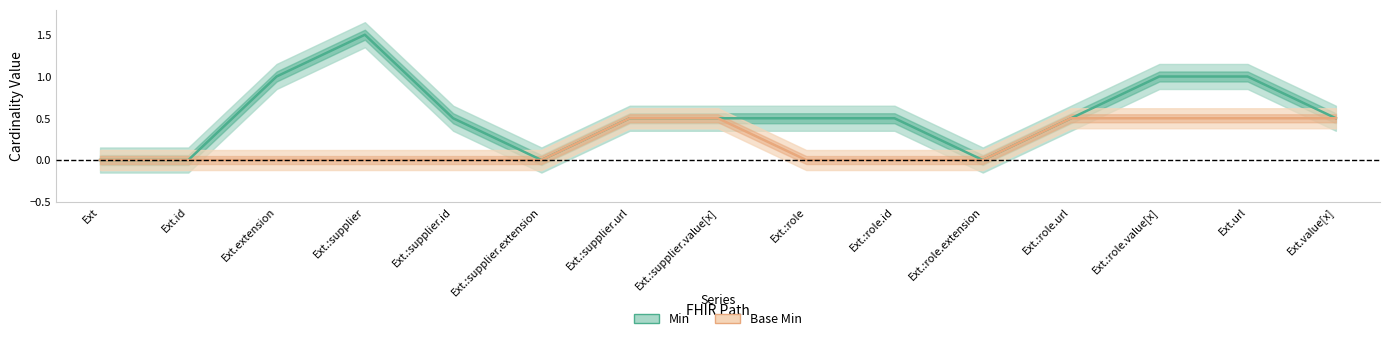

Which label corresponds to the smallest value in the chart?

Ext